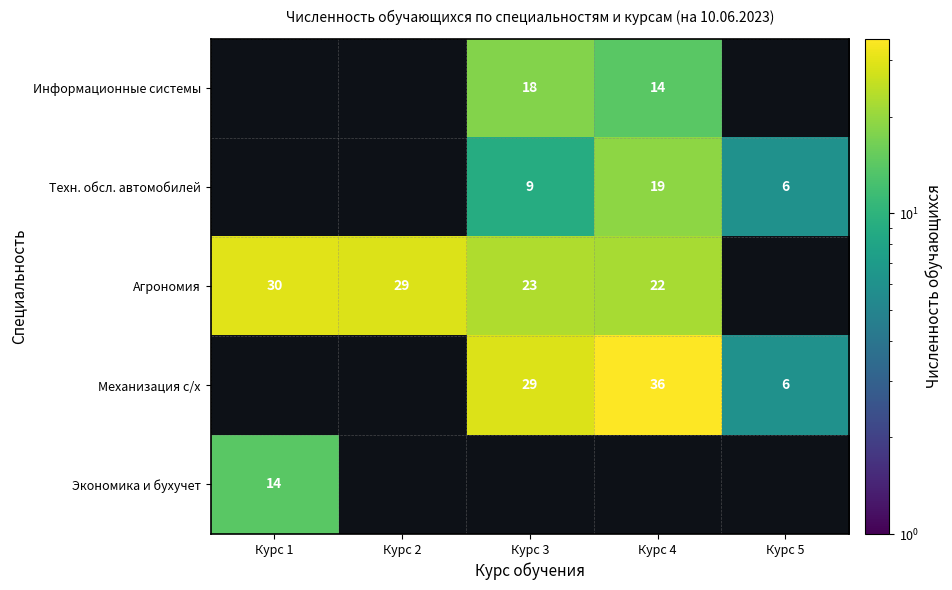

Is the value of Техн. обсл. автомобилей at Курс 4 greater than the value of Механизация с/х at Курс 4?

No